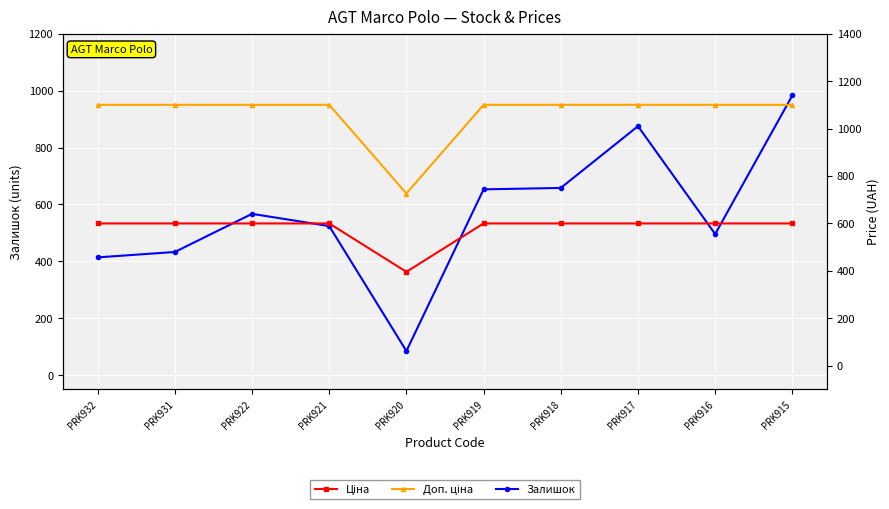

Where is Ціна nearest to the value 497?

PRK920